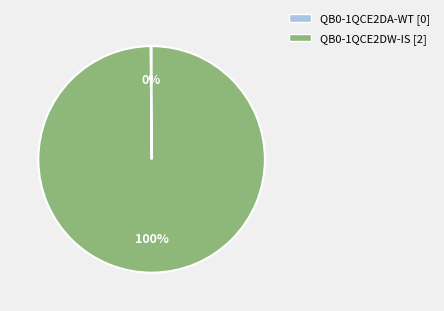

To the nearest percent, what percentage of the pie is QB0-1QCE2DW-IS?

100%